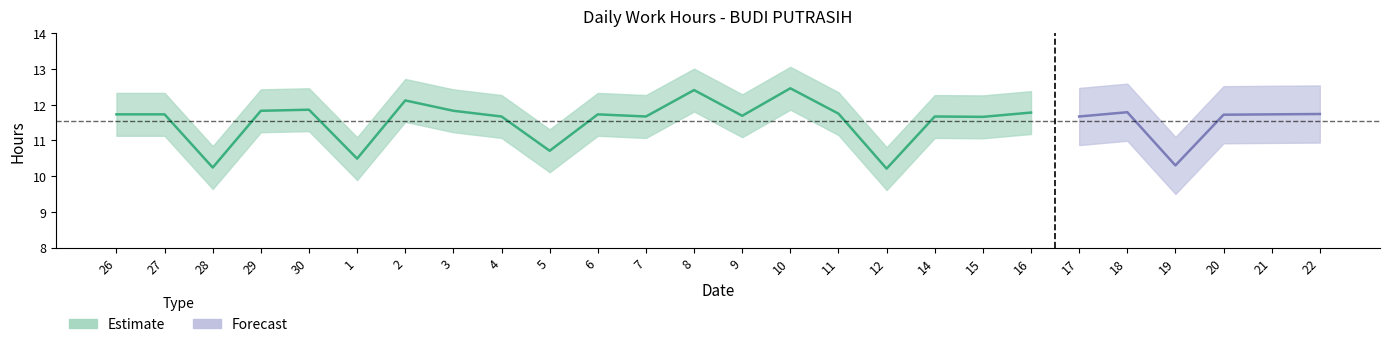

True or false: Break_Total and Low cross at least once.

False